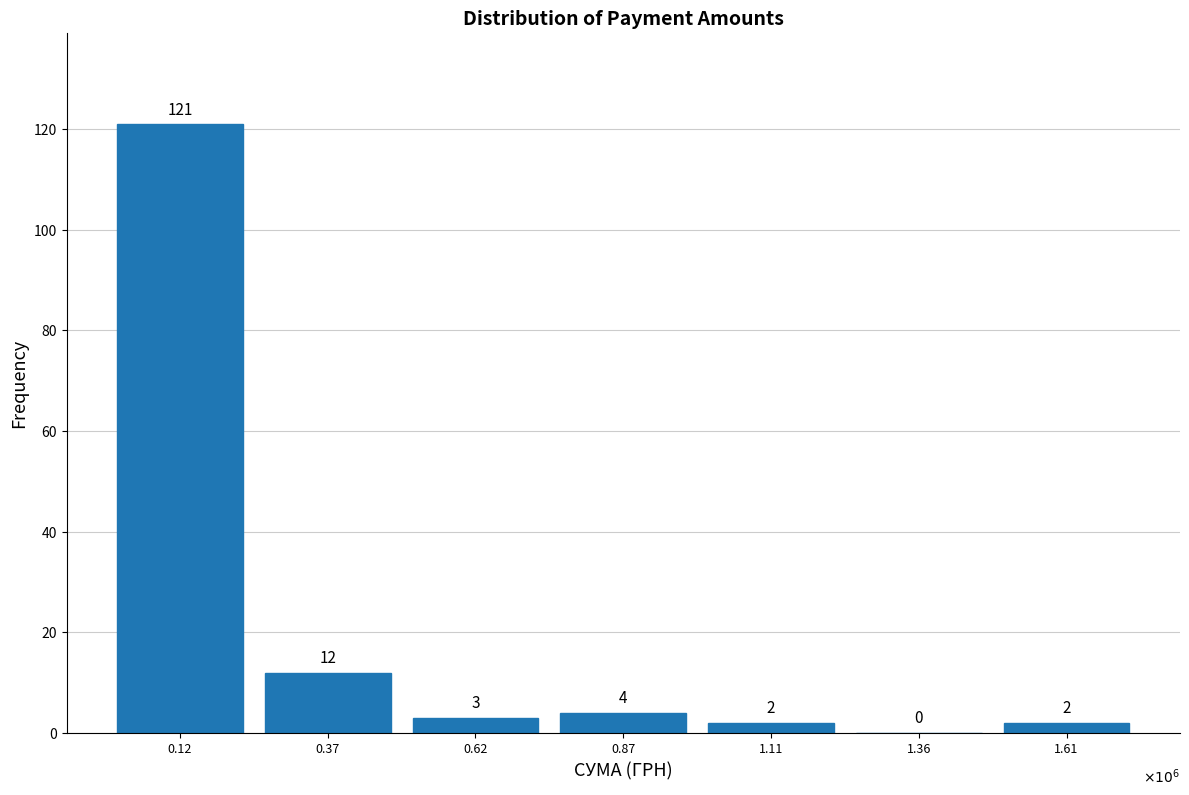

Reading left to right, what are all the values shown in this chart?

0.12=121	0.37=12	0.62=3	0.87=4	1.11=2	1.36=0	1.61=2